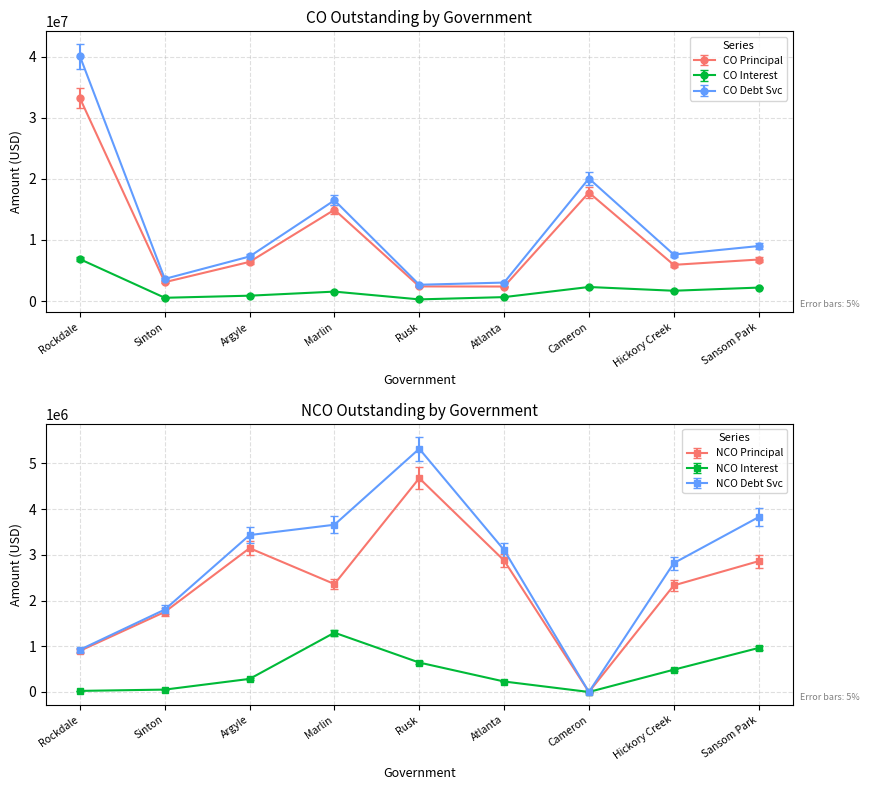

The CO Principal series shows 14940000.0 at Marlin. True or false?

True